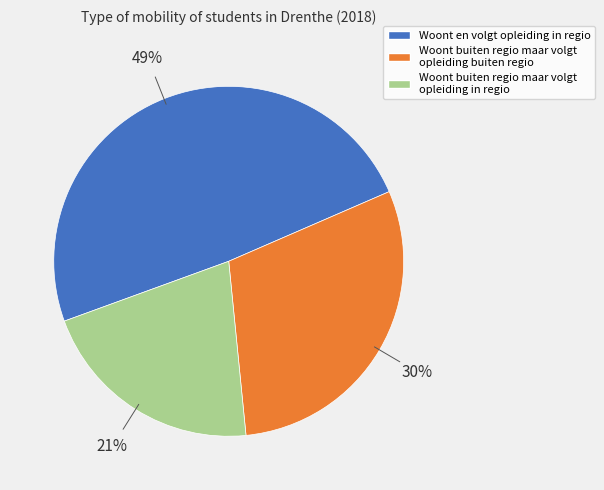

To the nearest percent, what is the average slice percentage?

33%